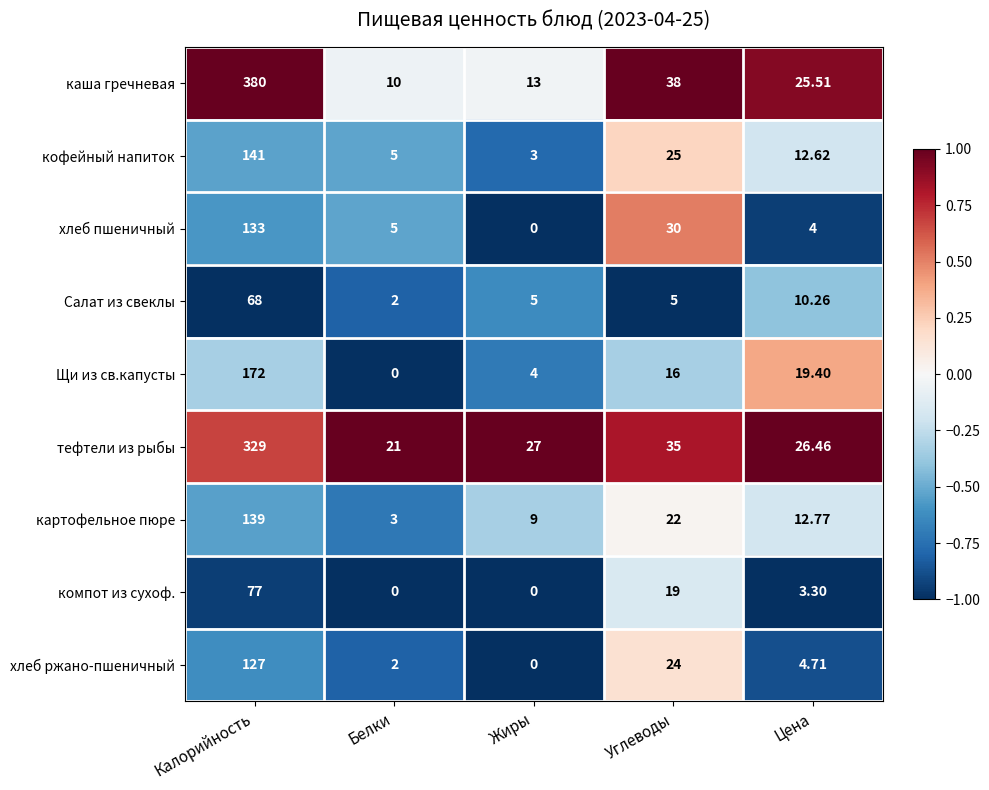

Which series has the widest spread of values?

каша гречневая